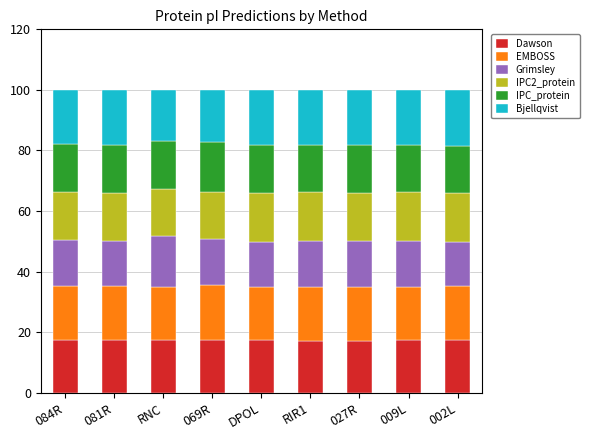

The Dawson series shows 9.9 at 027R. True or false?

False